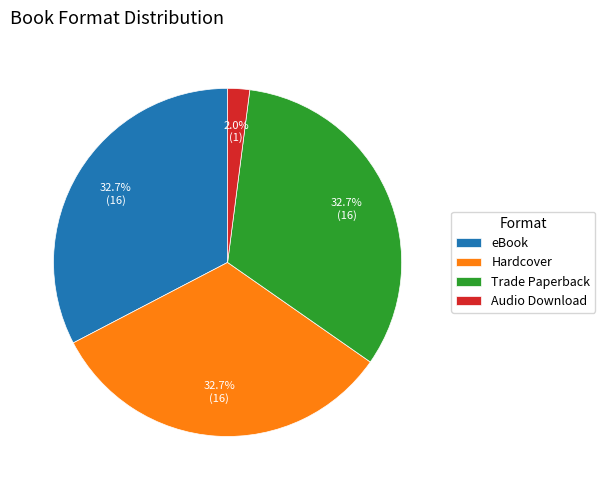

Between Trade Paperback and Audio Download, which is larger?

Trade Paperback